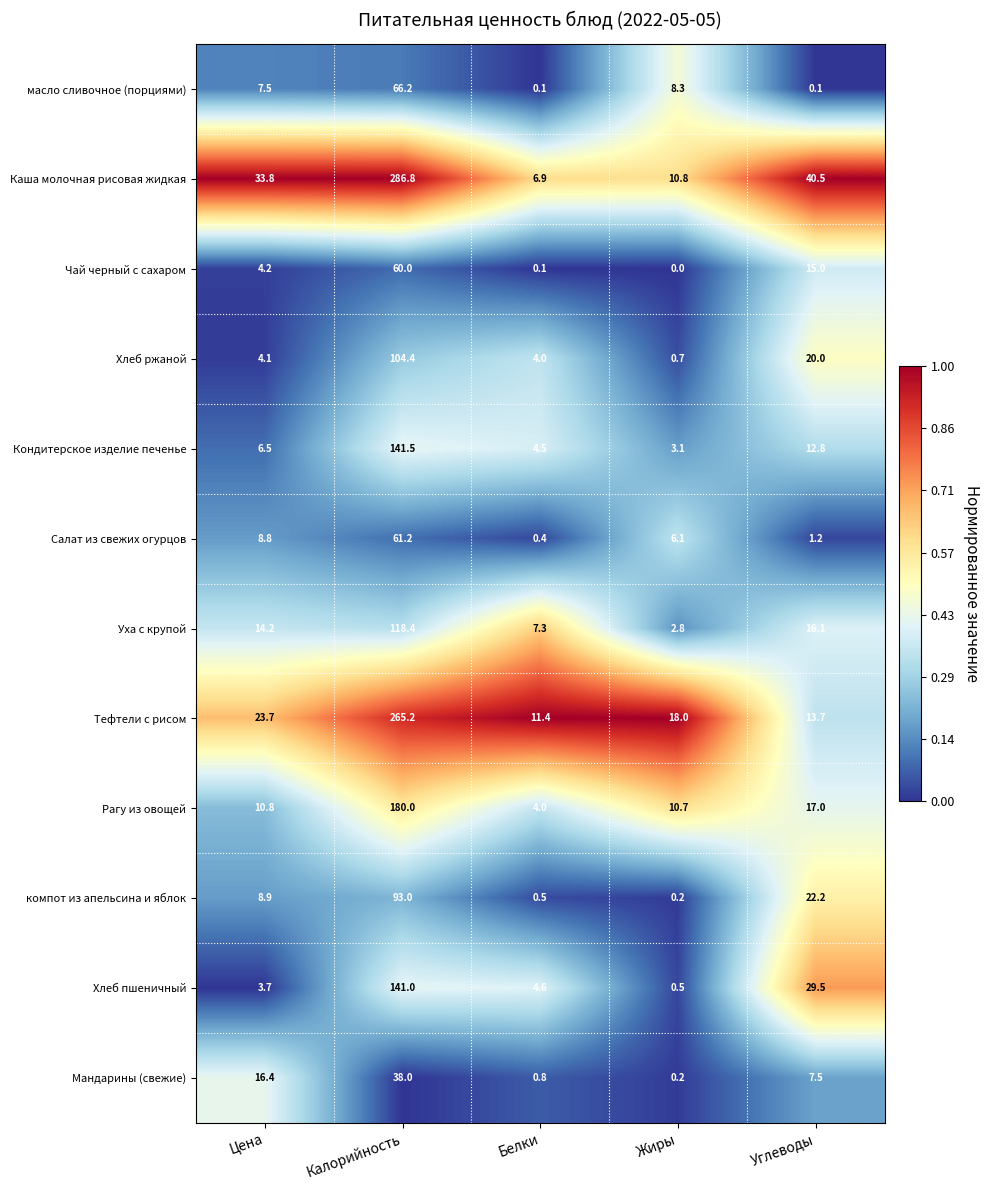

How many data points does each series have?

5